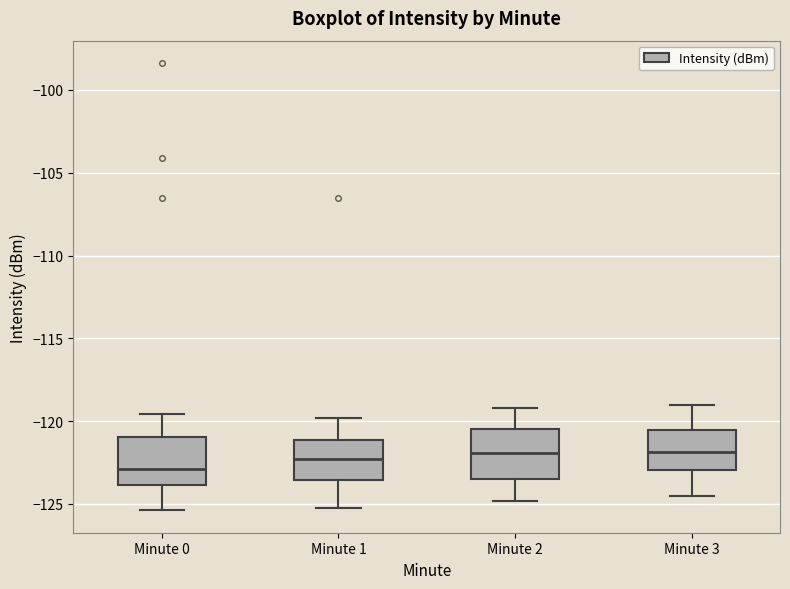

Where is the lower edge of the box for Minute 0 on the y-axis? The values are not printed on the chart, so give them approximately, as read against the axis.

-124.0